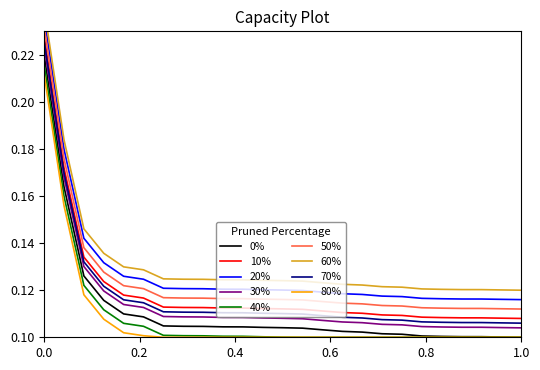

Between 74 and 68, which is larger?

68